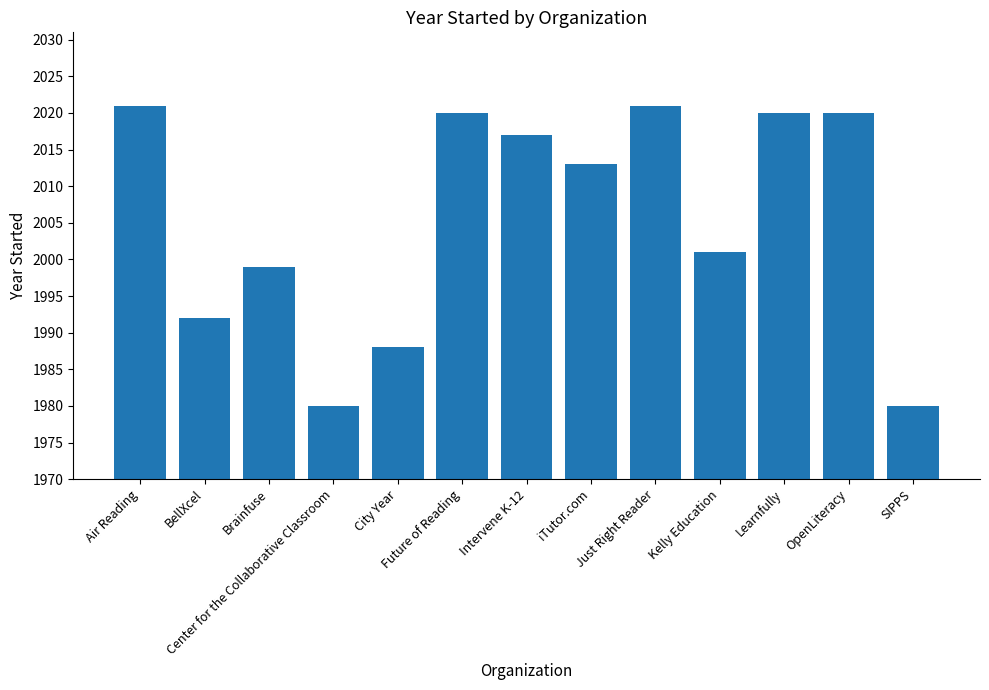

What is the maximum value shown in the chart?

2021